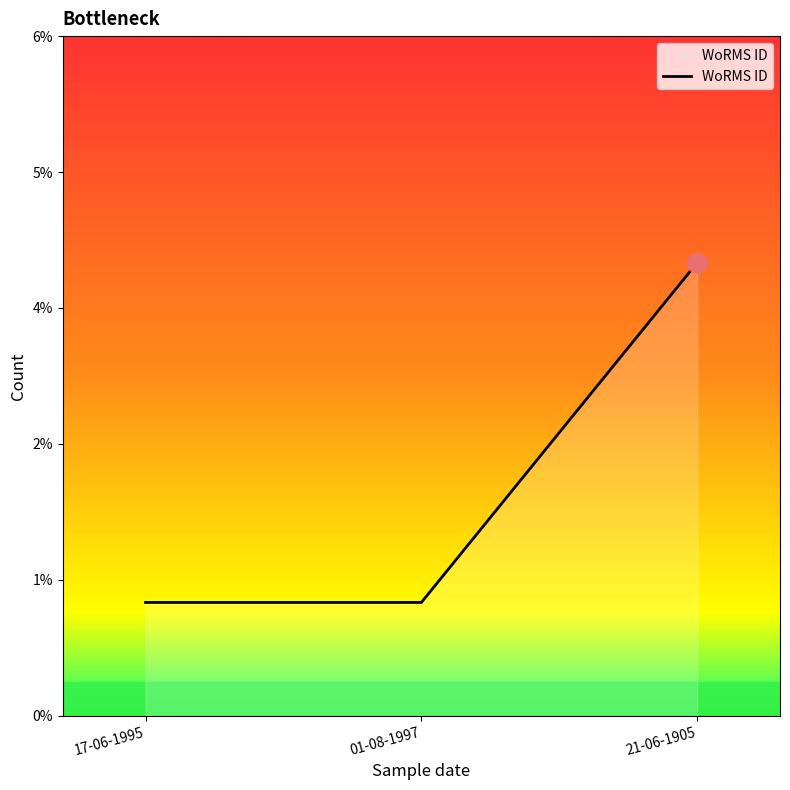

List the labels in order of value, largest first.

21-06-1905, 17-06-1995, 01-08-1997